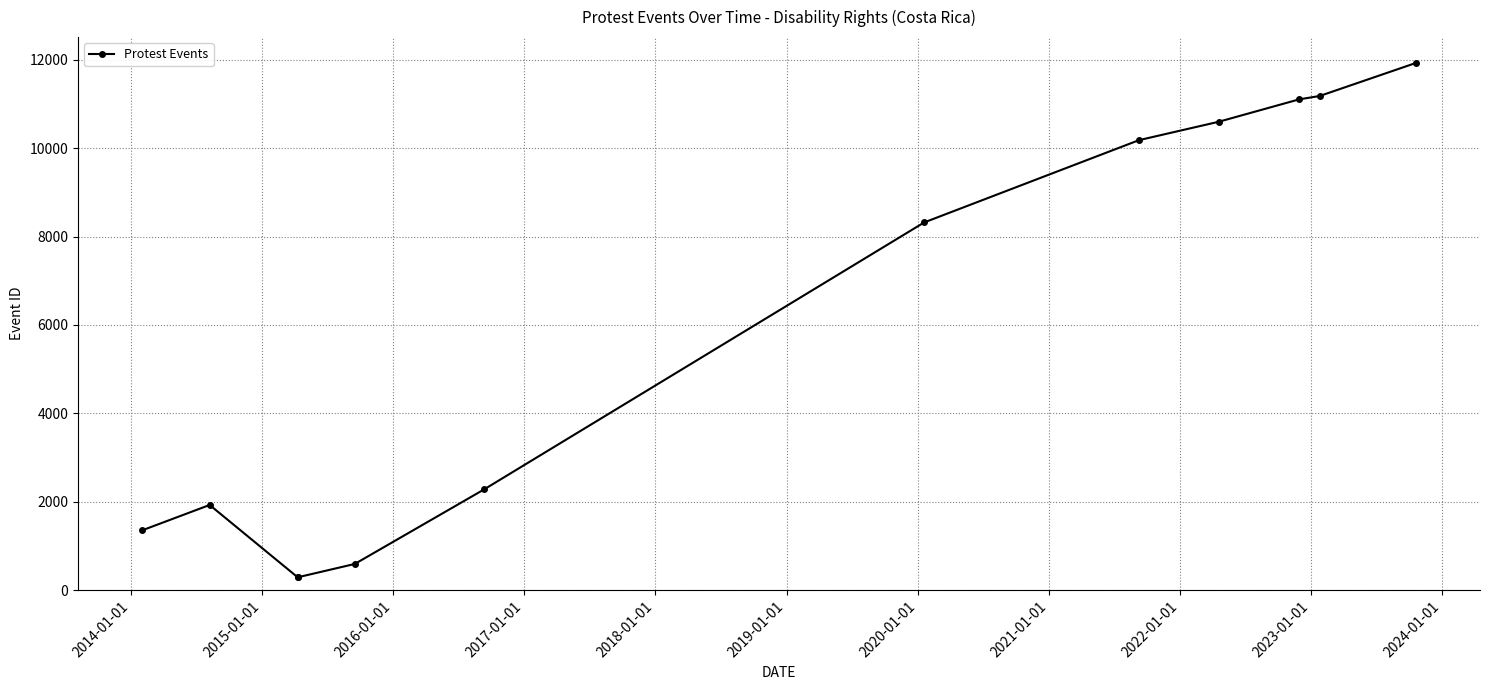

Does the chart have visible grid lines?

Yes